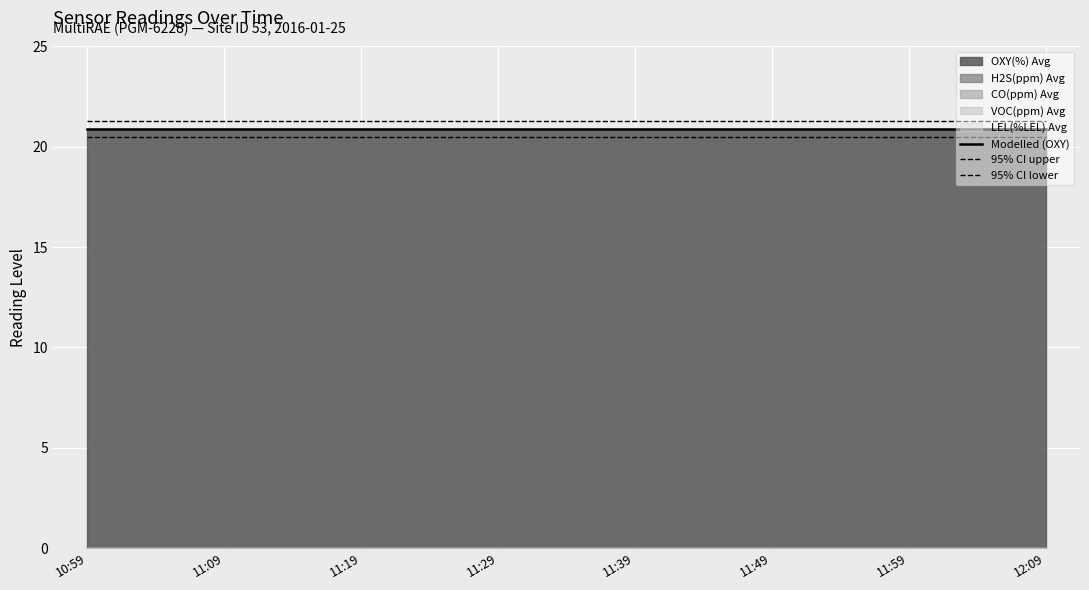

True or false: 95% CI lower and Modelled (OXY) intersect in this chart.

False